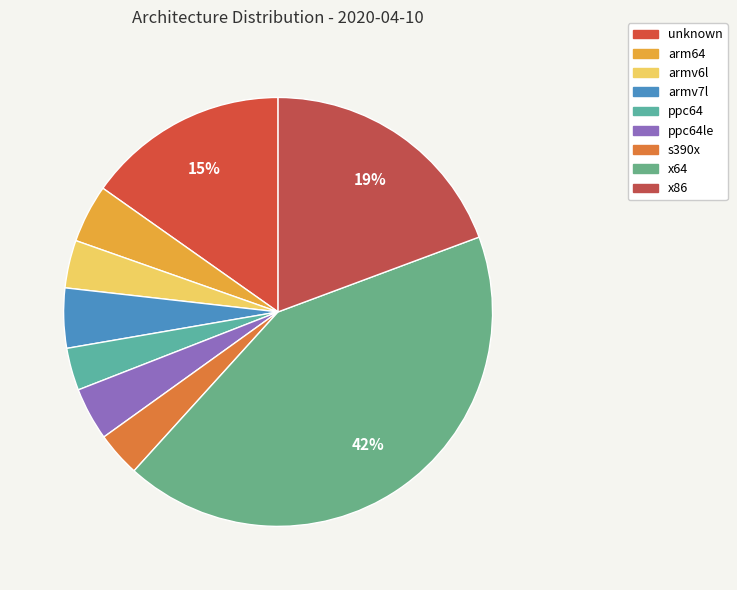

How many segments does this pie chart have?

9